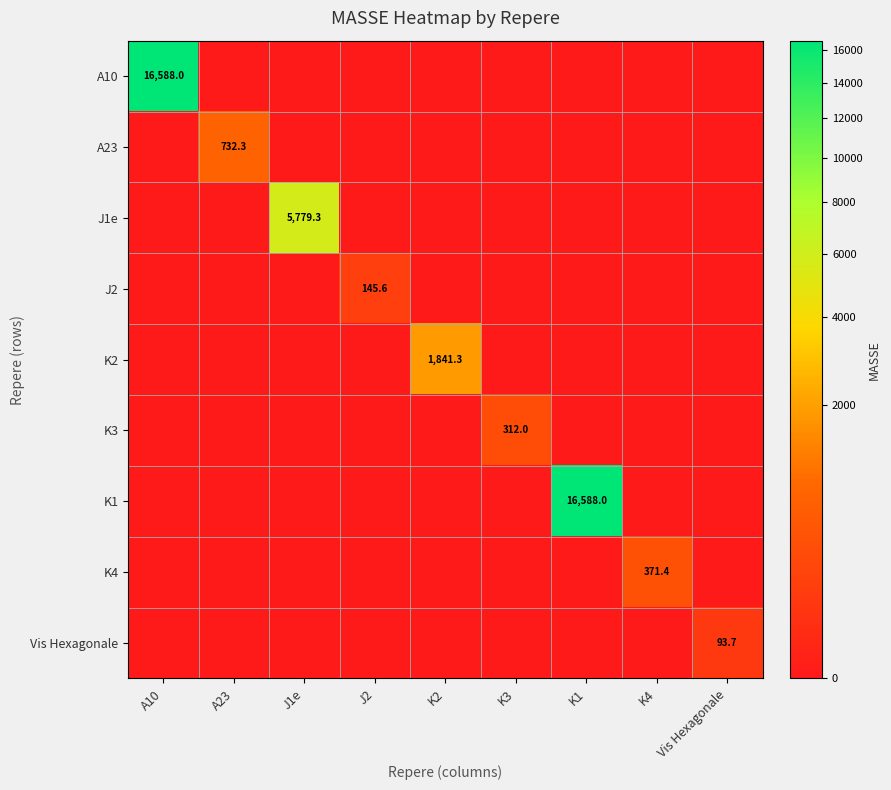

How many data points does each series have?

9